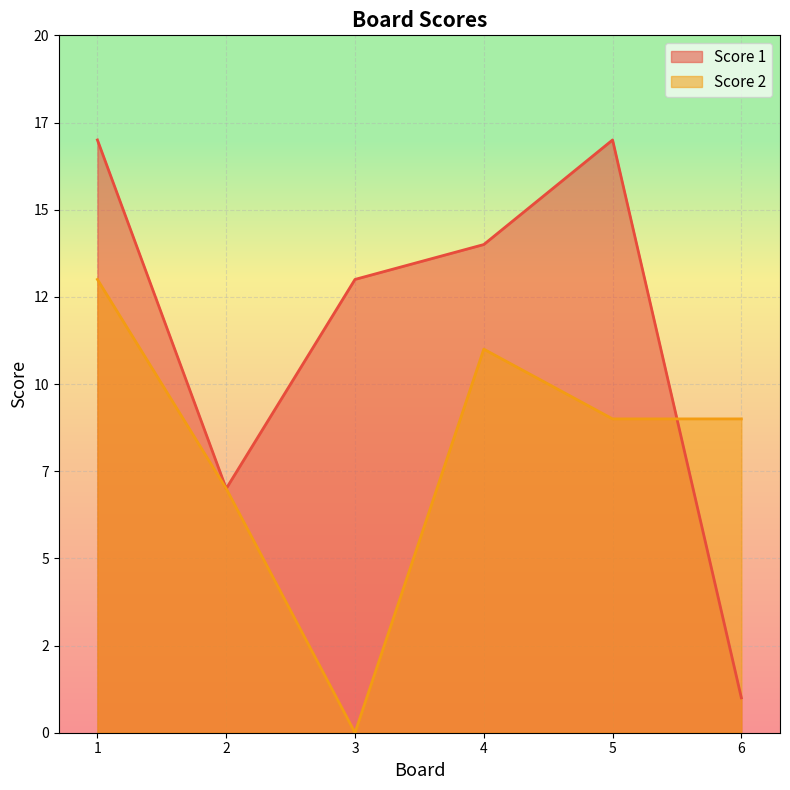

Where does the Score 1 series first go above 14?

1